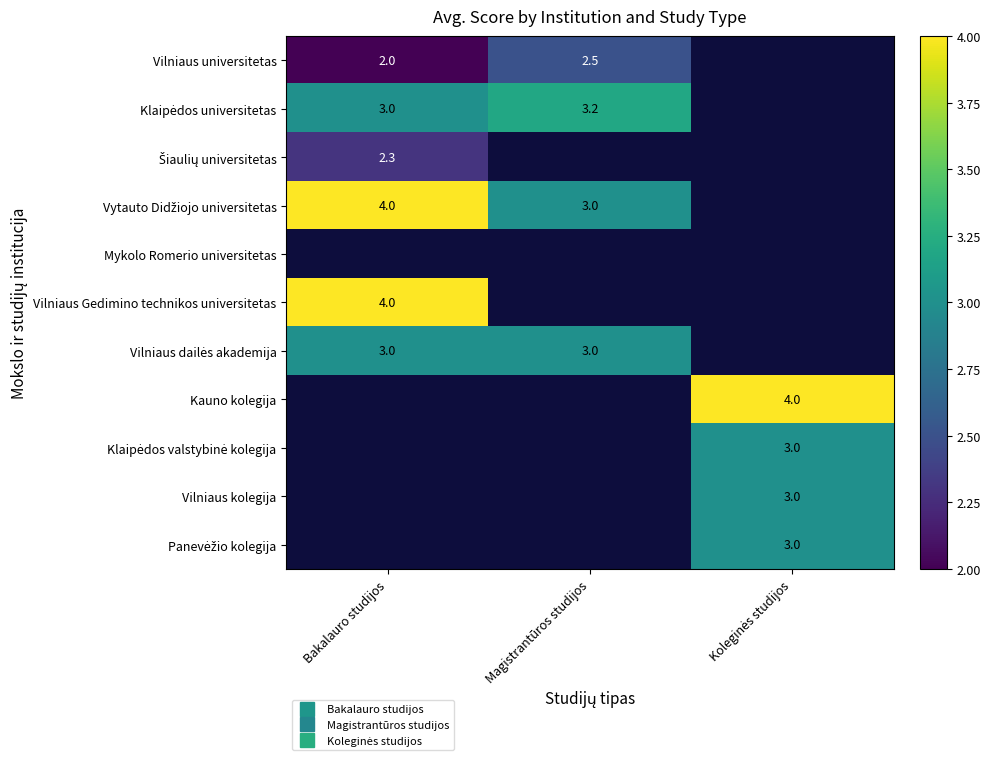

What is the lowest value of the Šiaulių universitetas series?

2.3